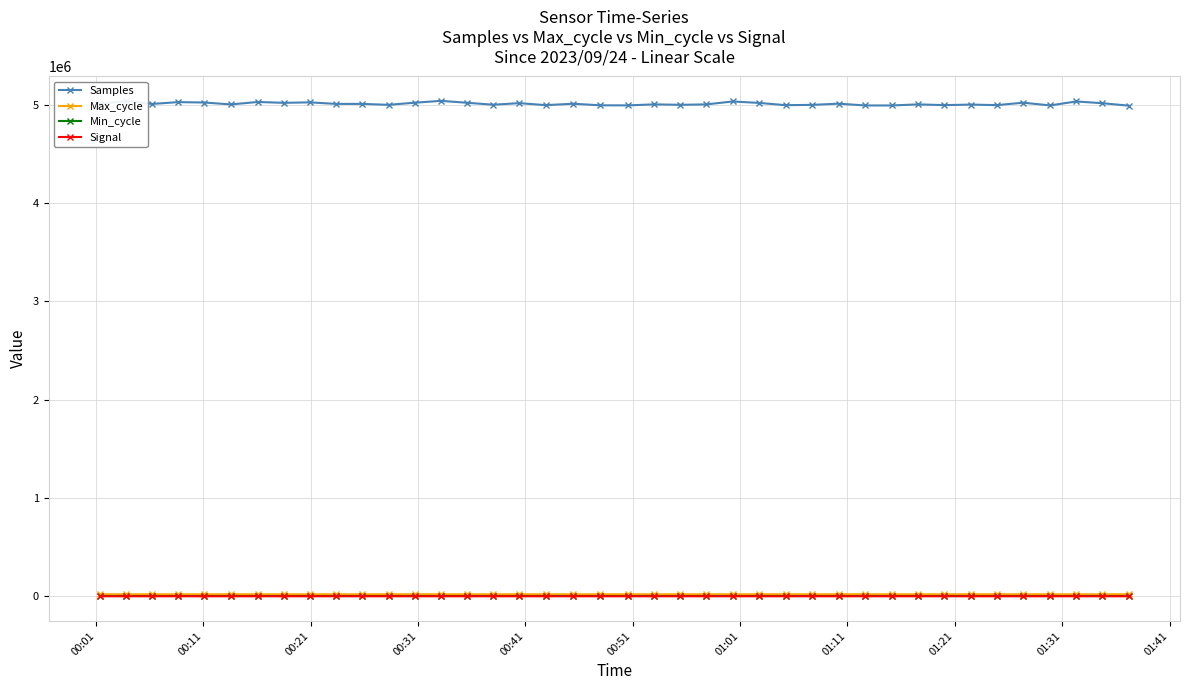

Which series has the largest range (max minus min)?

Samples